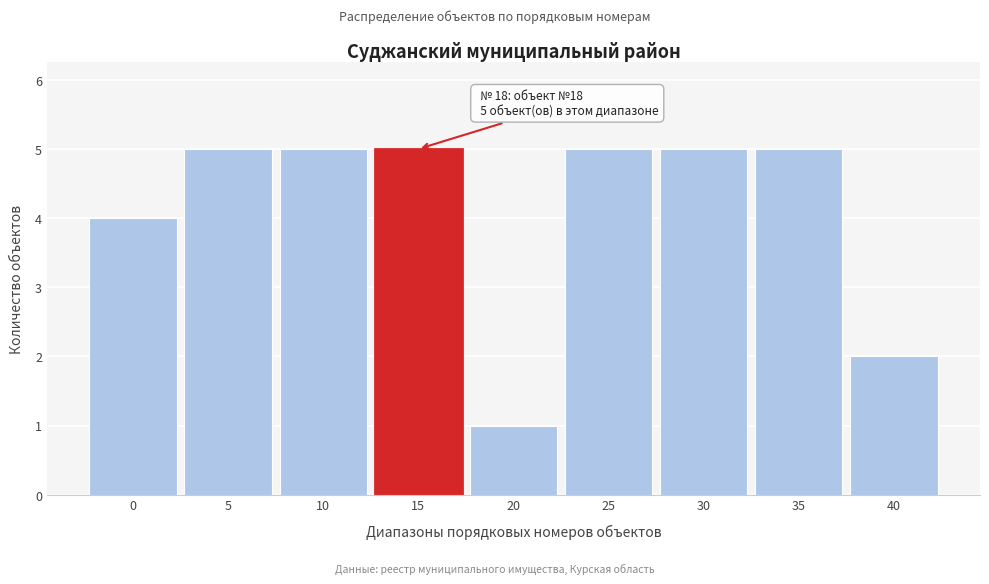

Reading left to right, transcribe all the data shown in this chart.

4	5	5	5	1	5	5	5	2